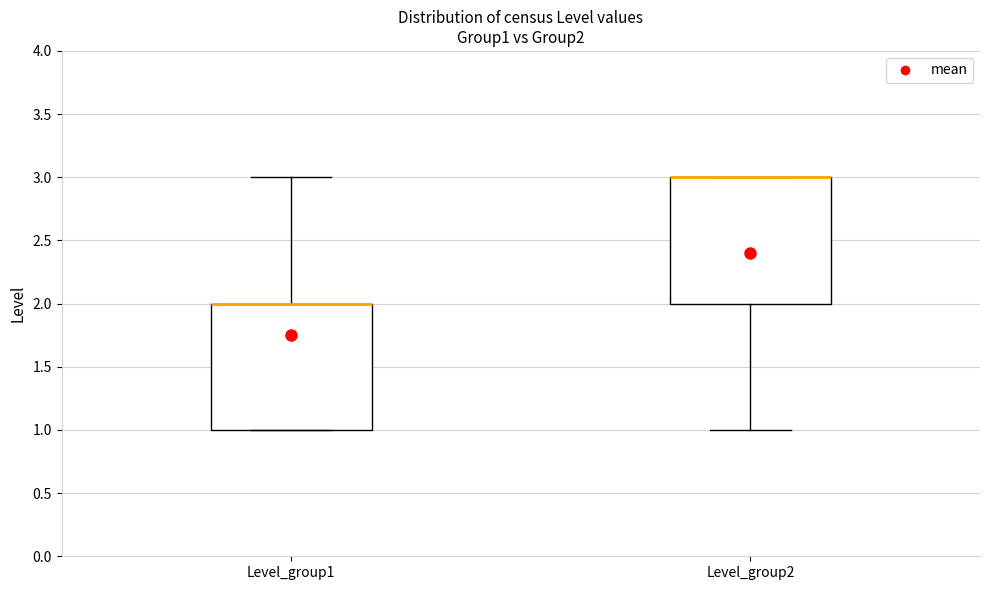

Reading left to right, read every box against the y-axis: the position of its median line, the range the box covers, and the ends of its whiskers. The values are not printed on the chart, so give them approximately, as read against the axis.

Level_group1: median 2 (drawn on the box's upper edge), box 1 to 2, whiskers 1 to 3
Level_group2: median 3 (drawn on the box's upper edge), box 2 to 3, whiskers 1 to 3